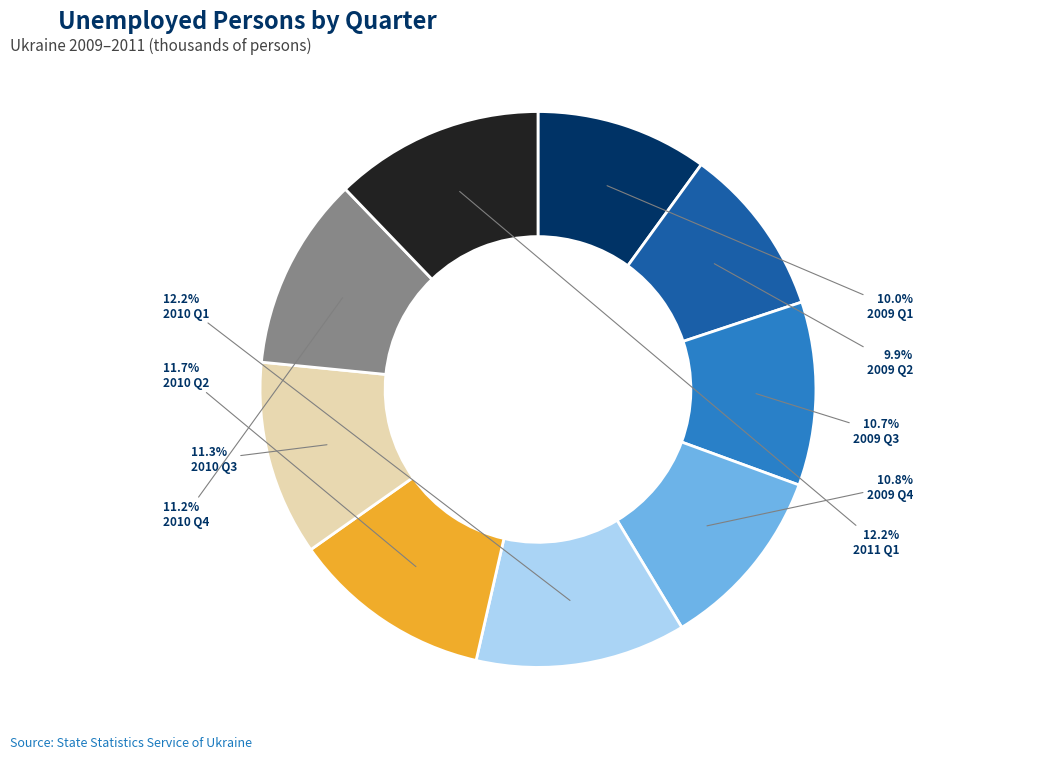

Combined, what portion of the pie is 2009 Q4 and 2009 Q1?

20.8%